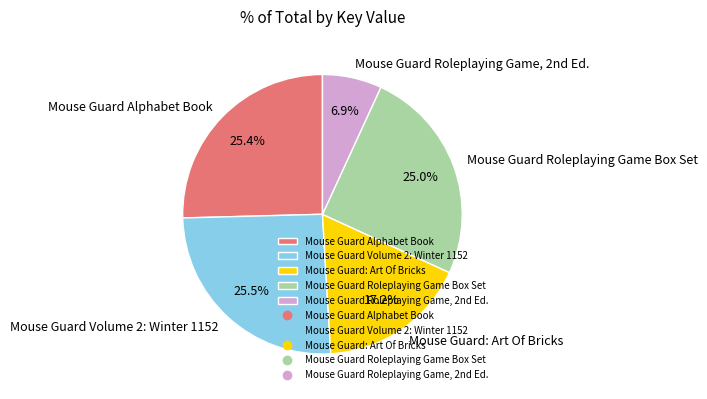

Which slice is the smallest?

Mouse Guard Roleplaying Game, 2nd Ed.